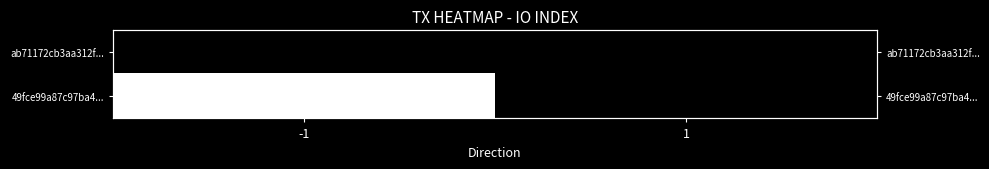

List the series in order of their peak value, lowest first.

ab71172cb3aa312f..., 49fce99a87c97ba4...